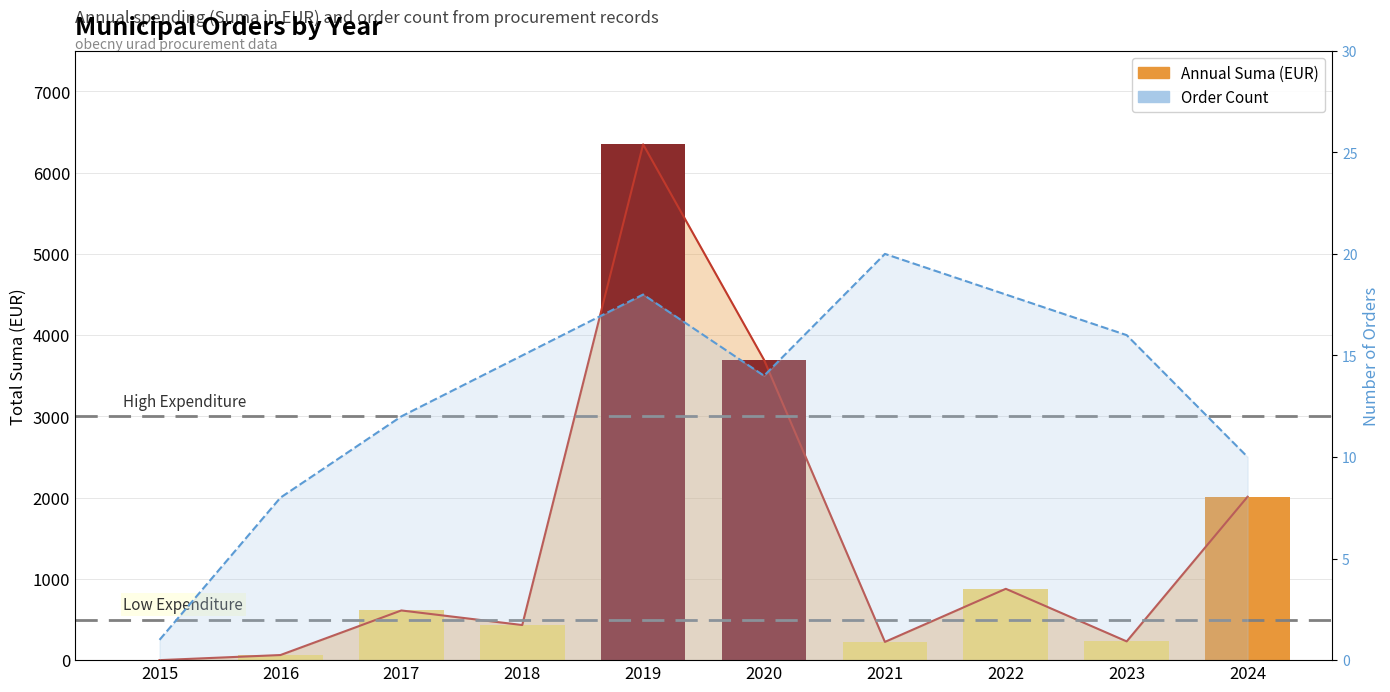

True or false: the data shows 4151.0 at 2015.

False